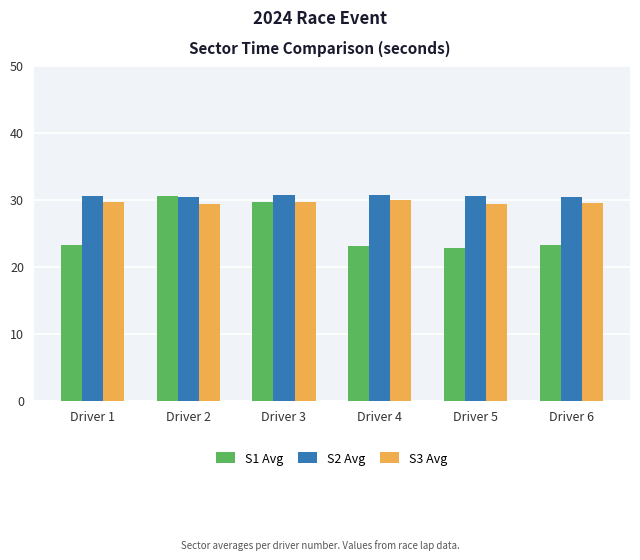

What is the difference between the maximum and second lowest values in the S1 Avg series?

7.5